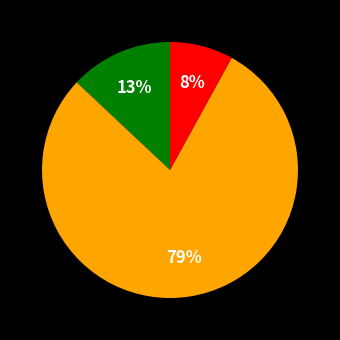

To the nearest percent, what is the difference between the largest and smallest slice percentages?

71%